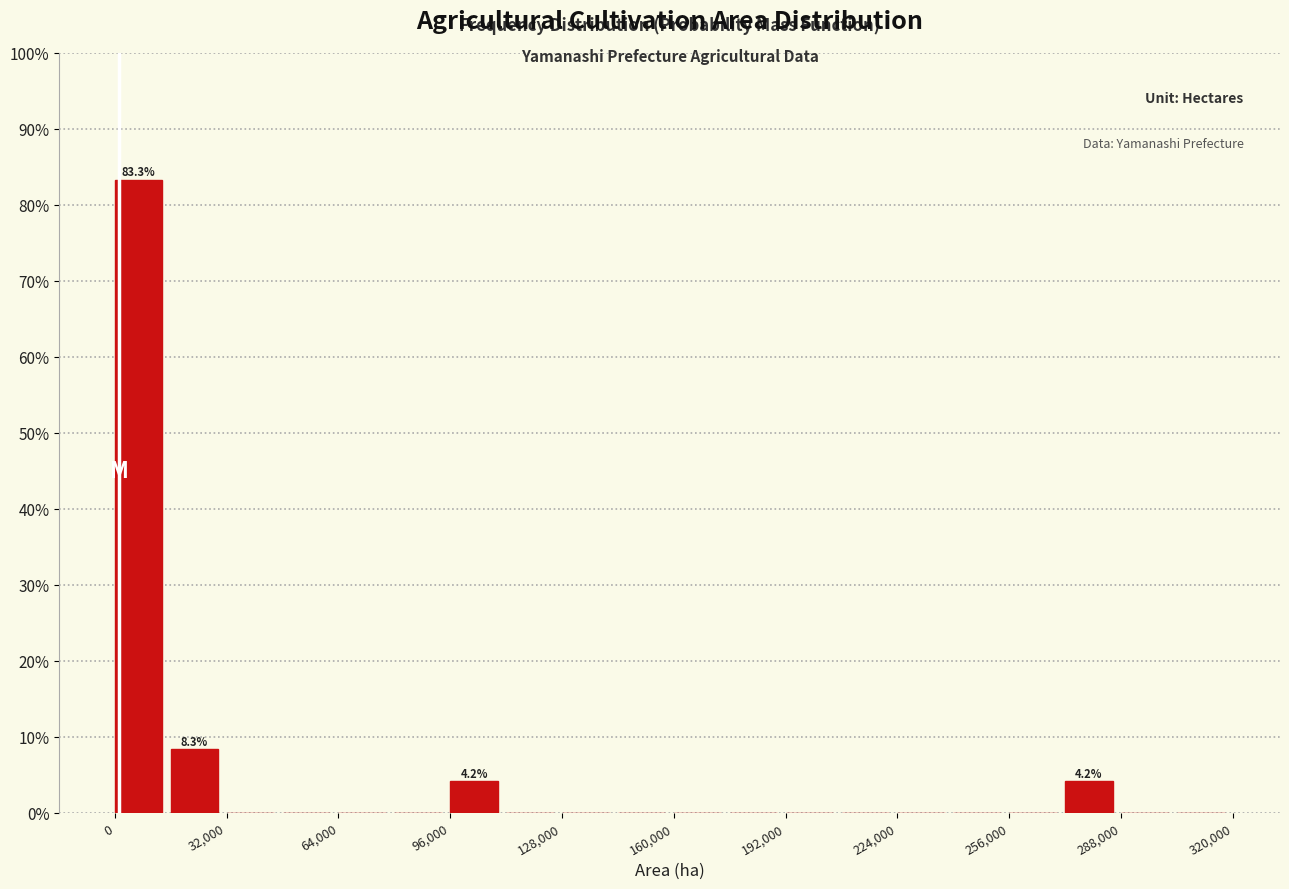

Around what value on the x-axis is the tallest bar? Give the approximate position of its centre, as read against the axis.

5000